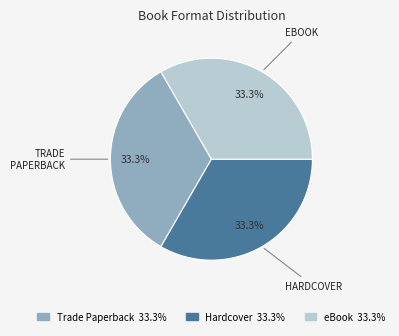

Is there any slice that represents more than half of the pie?

No